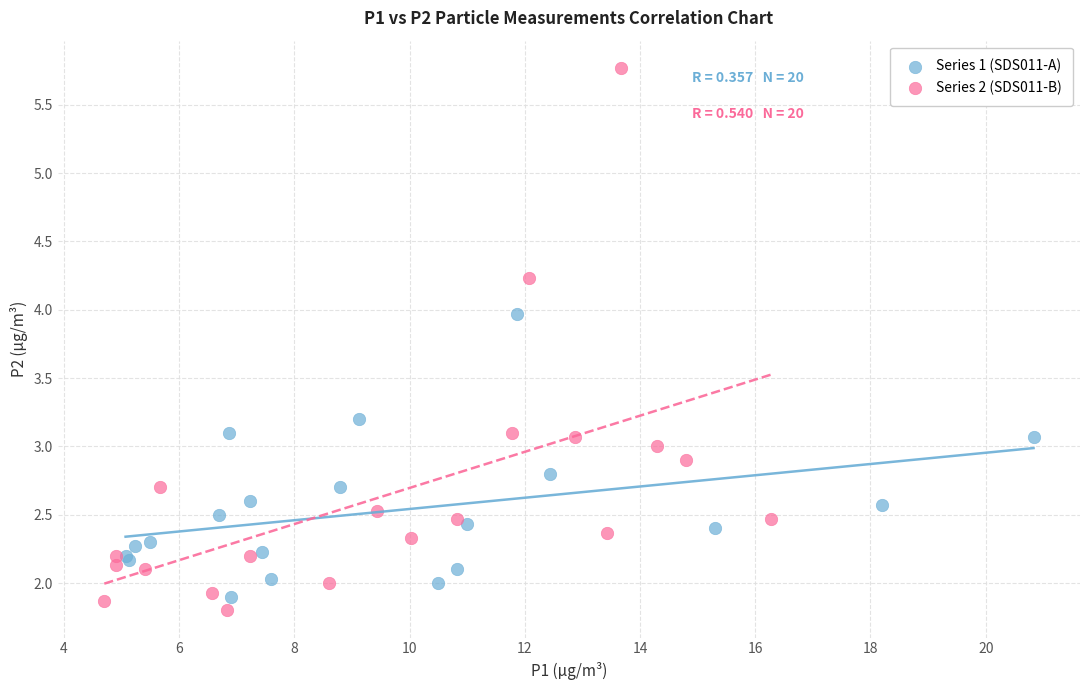

Which series reaches the maximum Y coordinate?

Series 2 (SDS011-B)